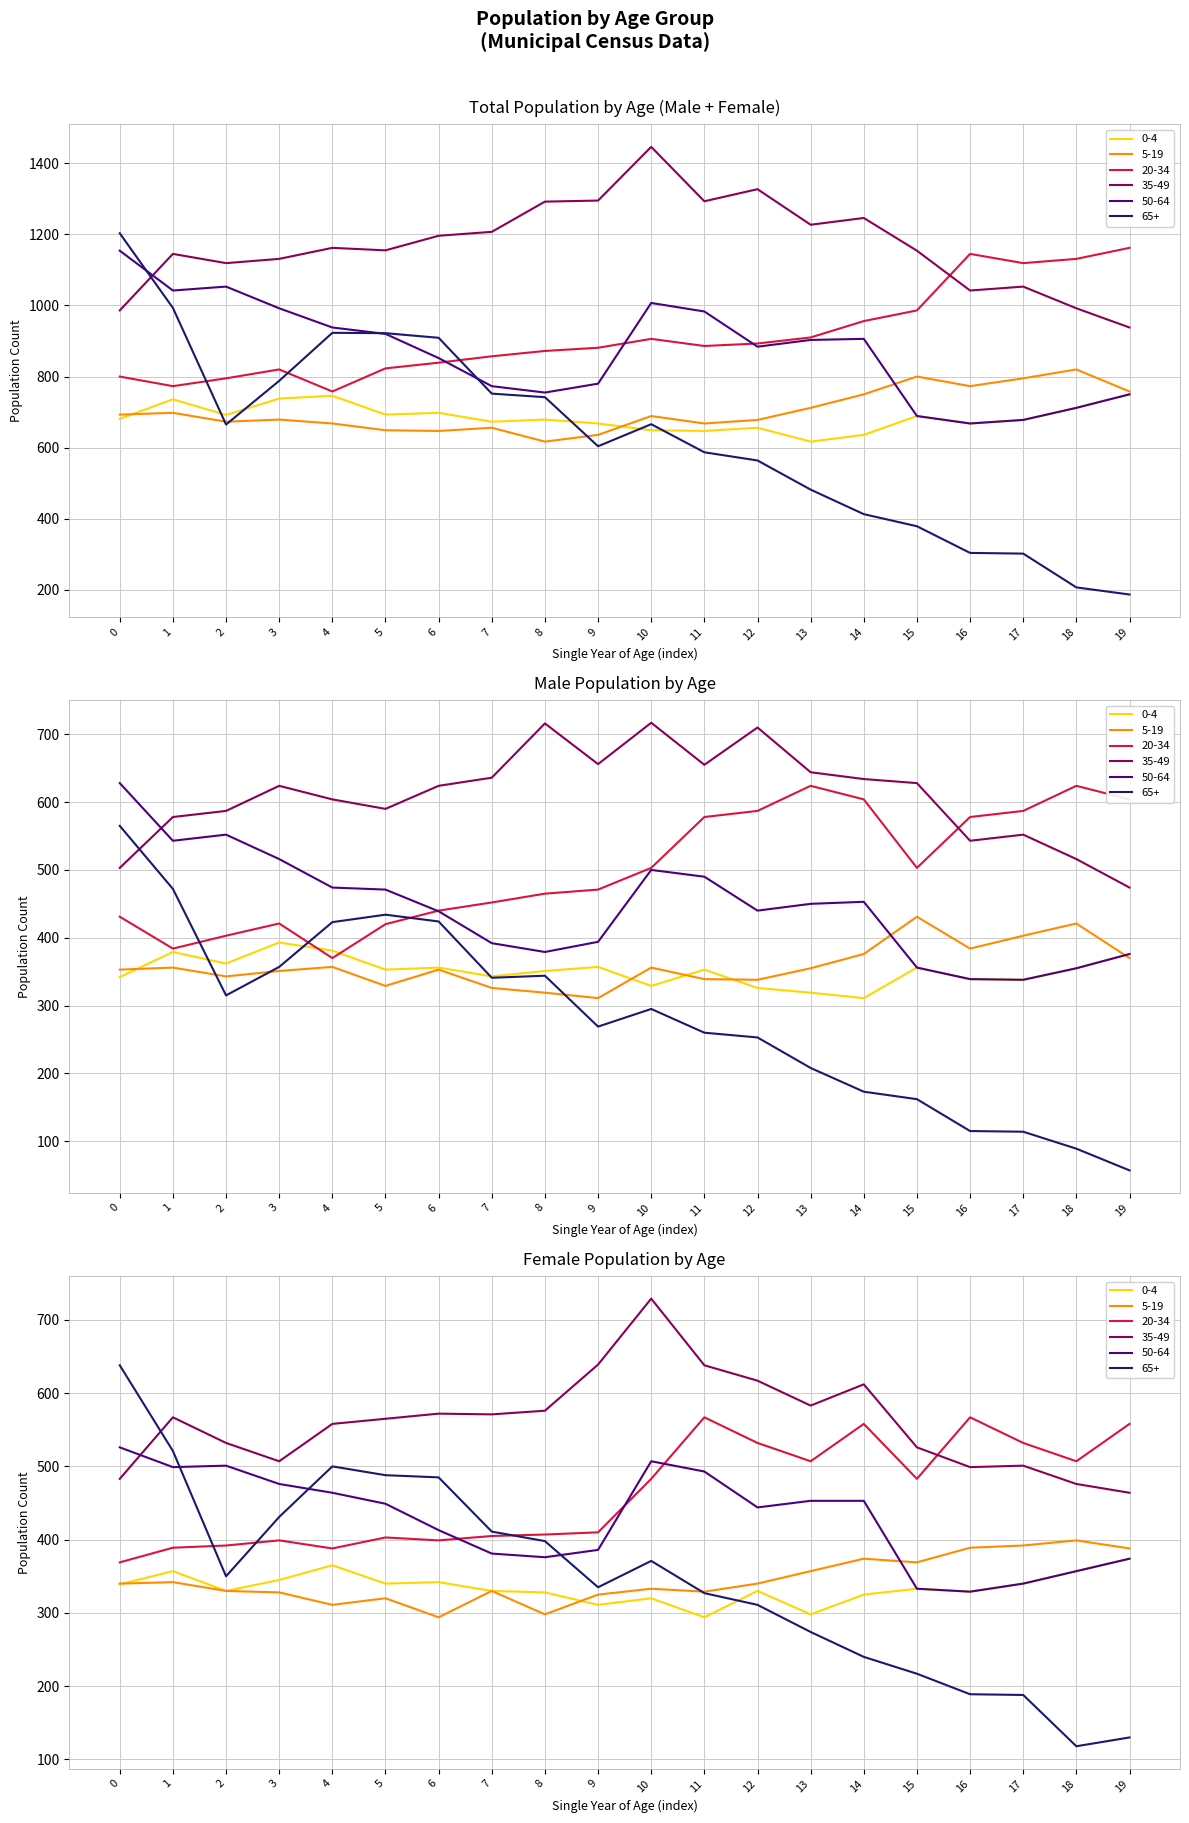

Reading left to right, extract all data points from this chart.

0-4: 0=681	1=736	2=692	3=738	4=746	5=693	6=698	7=673	8=679	9=668	10=649	11=647	12=656	13=617	14=636	15=689	16=668	17=678	18=712	19=750
5-19: 0=693	1=698	2=673	3=679	4=668	5=649	6=647	7=656	8=617	9=636	10=689	11=668	12=678	13=712	14=750	15=800	16=773	17=795	18=820	19=758
20-34: 0=800	1=773	2=795	3=820	4=758	5=823	6=839	7=857	8=872	9=881	10=906	11=886	12=893	13=910	14=956	15=986	16=1145	17=1119	18=1131	19=1162
35-49: 0=986	1=1145	2=1119	3=1131	4=1162	5=1155	6=1196	7=1207	8=1292	9=1295	10=1446	11=1293	12=1327	13=1227	14=1246	15=1154	16=1042	17=1053	18=992	19=938
50-64: 0=1154	1=1042	2=1053	3=992	4=938	5=920	6=852	7=773	8=755	9=780	10=1007	11=983	12=884	13=903	14=906	15=689	16=668	17=678	18=712	19=750
65+: 0=1203	1=993	2=665	3=788	4=923	5=922	6=909	7=752	8=742	9=604	10=666	11=587	12=564	13=482	14=413	15=379	16=304	17=302	18=207	19=187